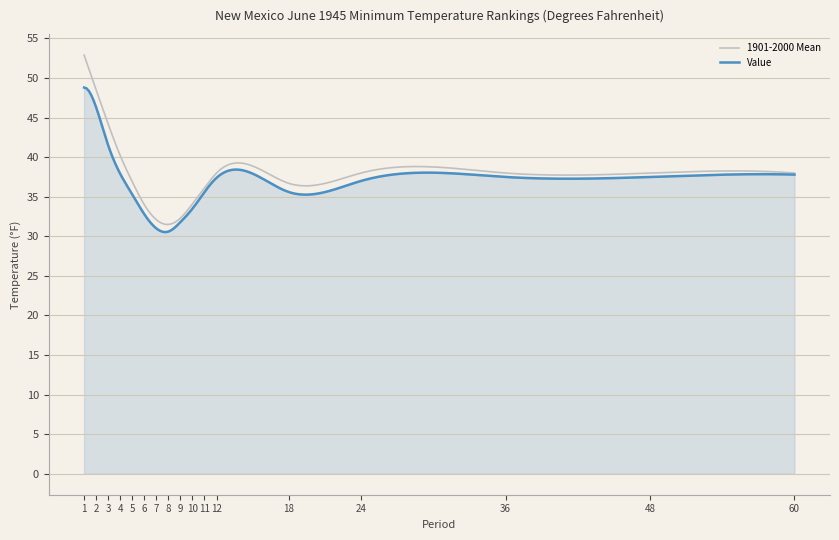

True or false: Value has more than 1 points higher than both neighbors.

True